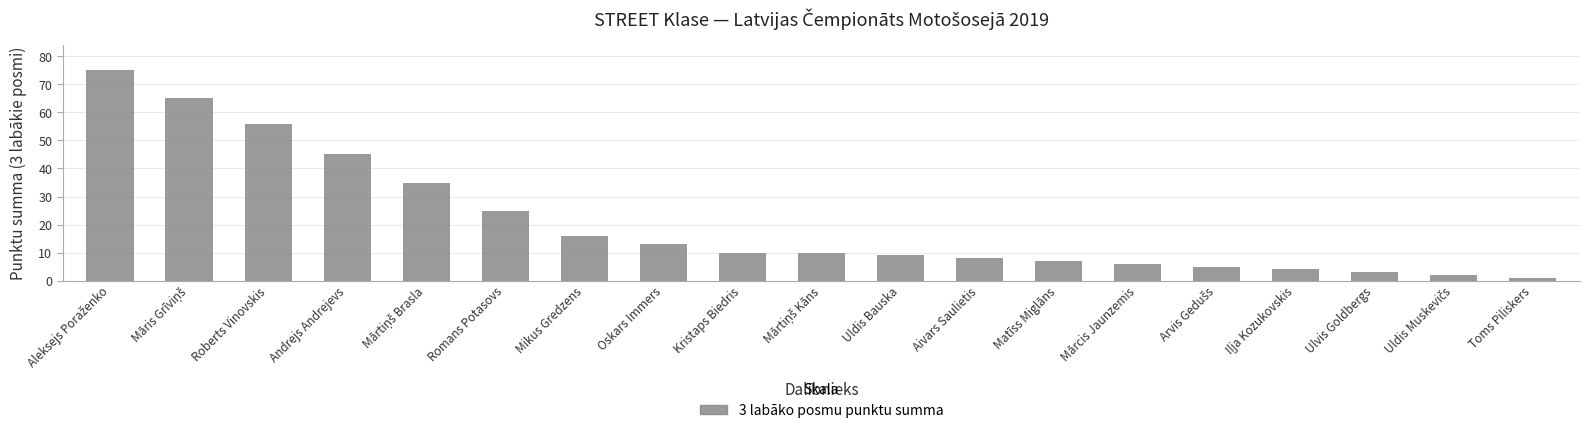

Reading right to left, list all the values displayed in this chart.

1	2	3	4	5	6	7	8	9	10	10	13	16	25	35	45	56	65	75